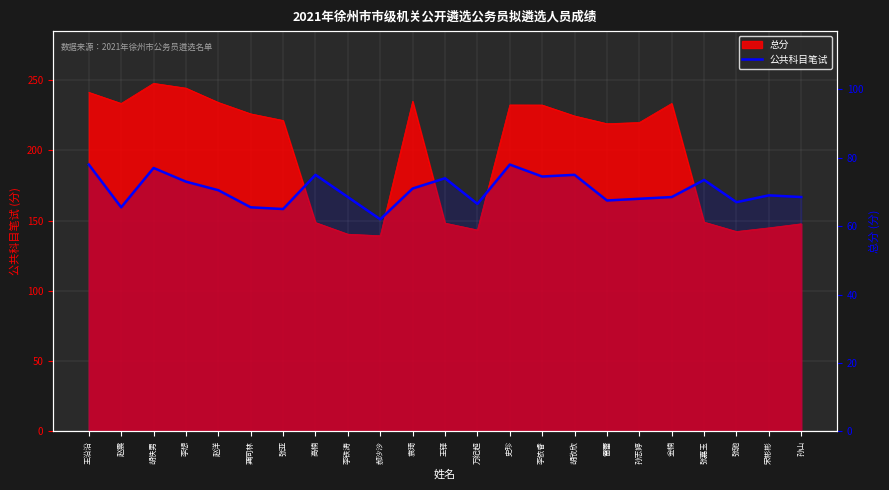

At which category does the data reach its first local peak?

胡佚男